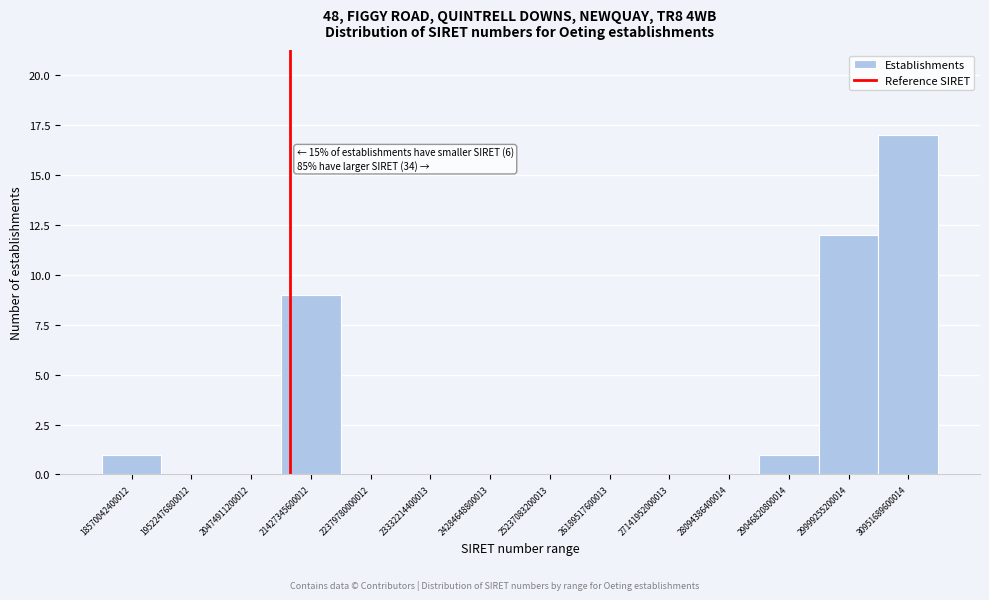

Reading right to left, extract all data points from this chart.

30951689600014=17	29999255200014=12	29046820800014=1	28094386400014=0	27141952000013=0	26189517600013=0	25237083200013=0	24284648800013=0	23332214400013=0	22379780000012=0	21427345600012=9	20474911200012=0	19522476800012=0	18570042400012=1